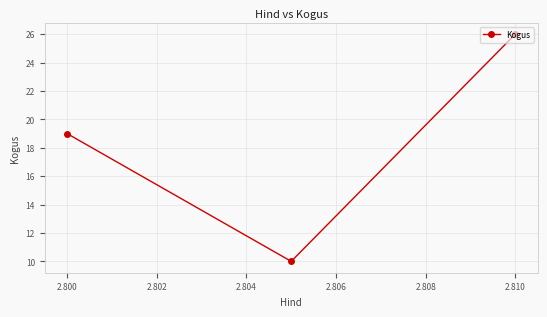

What is the minimum value shown in the chart?

10